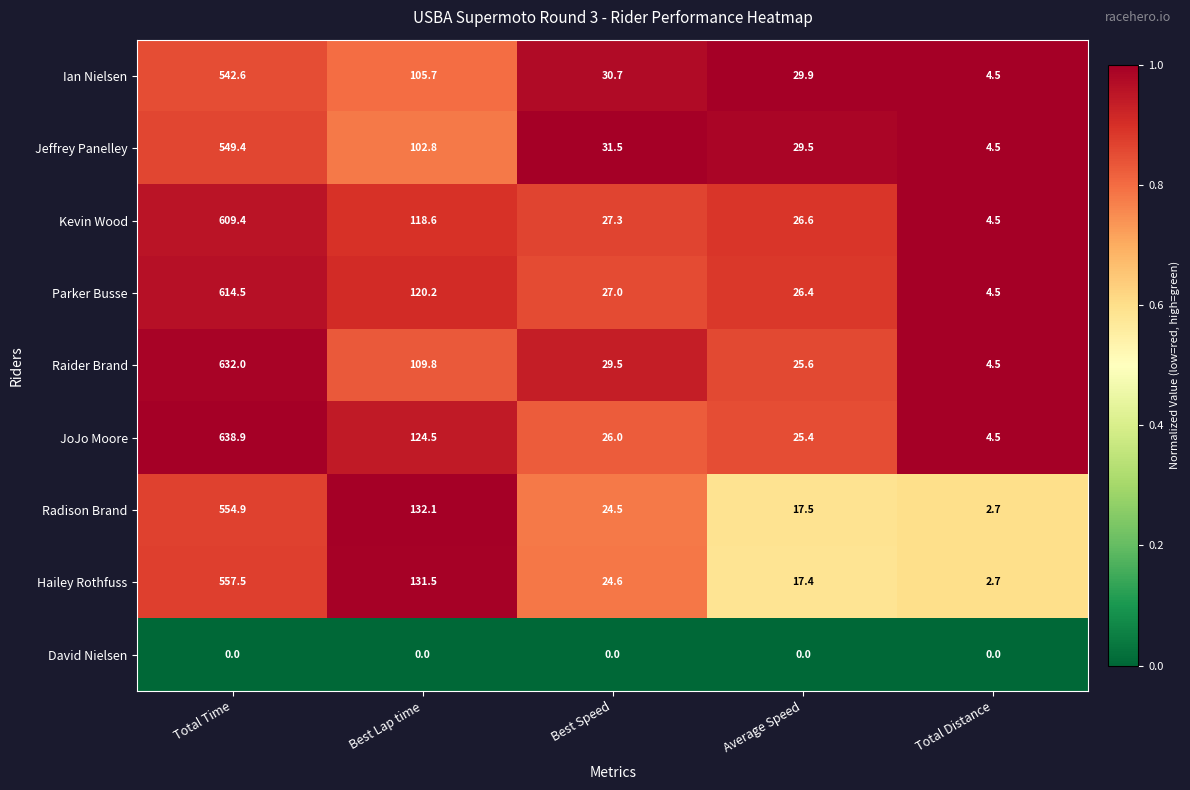

What is the sum of the Jeffrey Panelley values at Best Lap time and Best Speed?

134.3